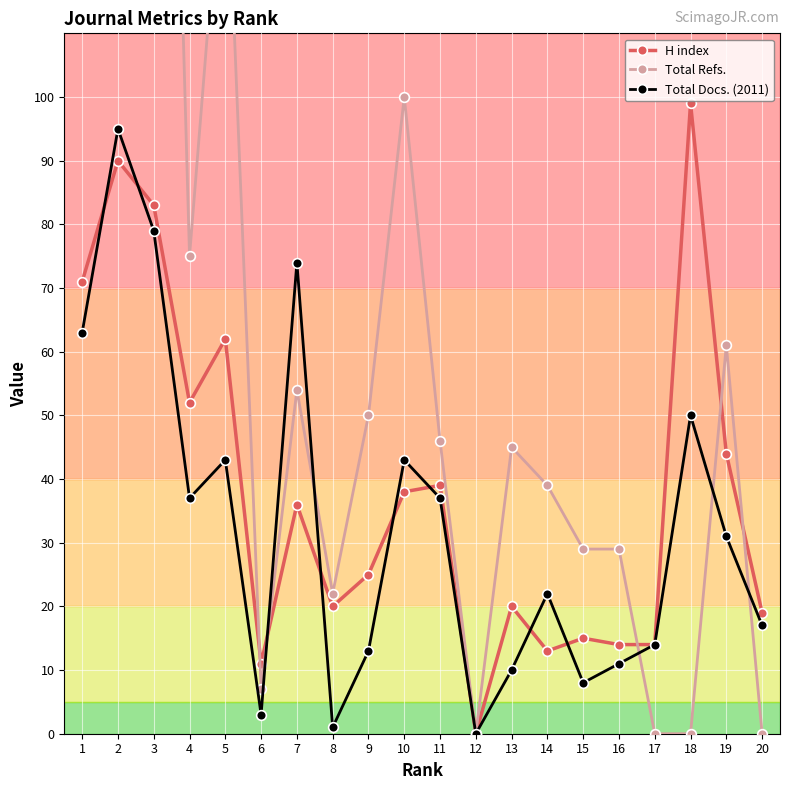

Is the value of H index at 13 greater than the value of Total Refs. at 15?

No